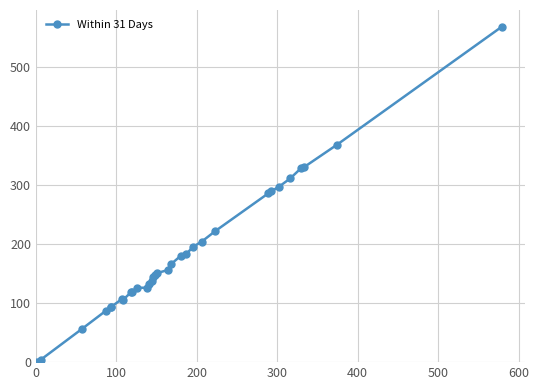

How many lines are shown in the chart?

1